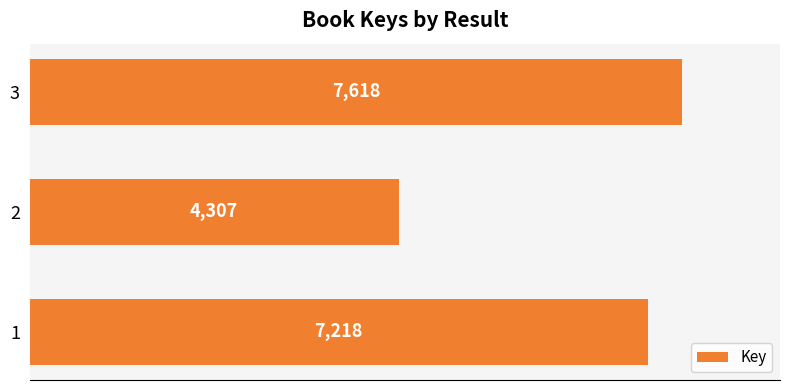

Reading bottom to top, list all the values displayed in this chart.

7218	4307	7618